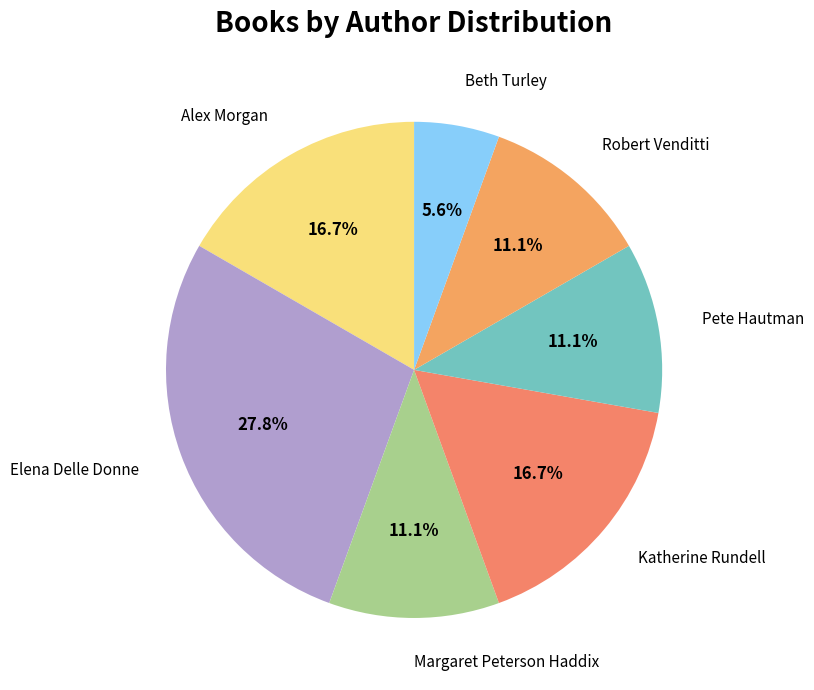

What percentage is the Beth Turley slice, to the nearest percent?

6%